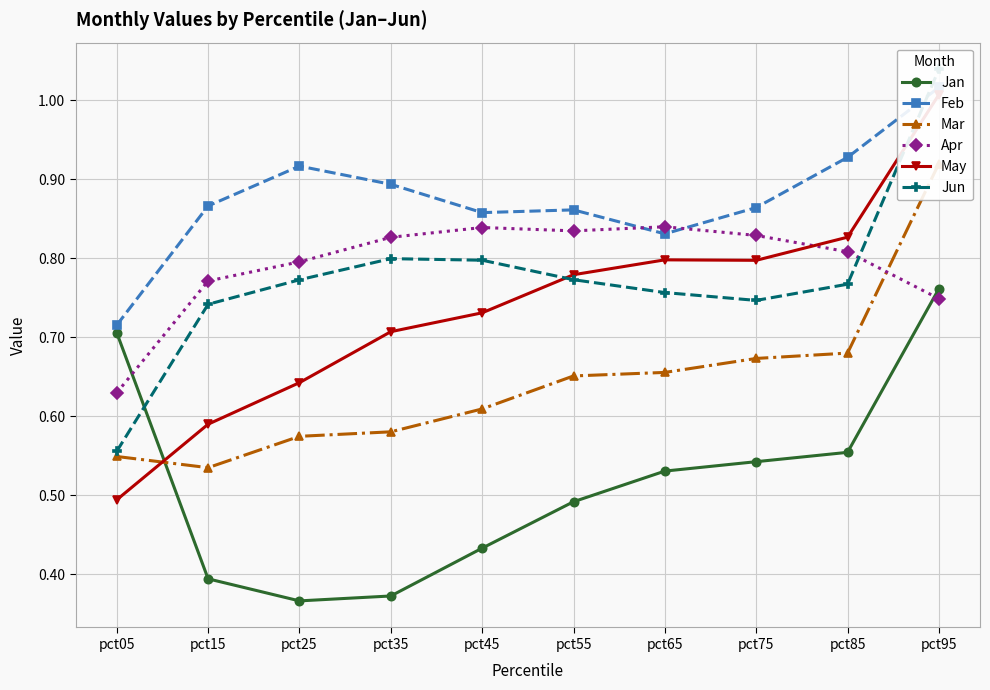

How many categories are shown in the chart?

10